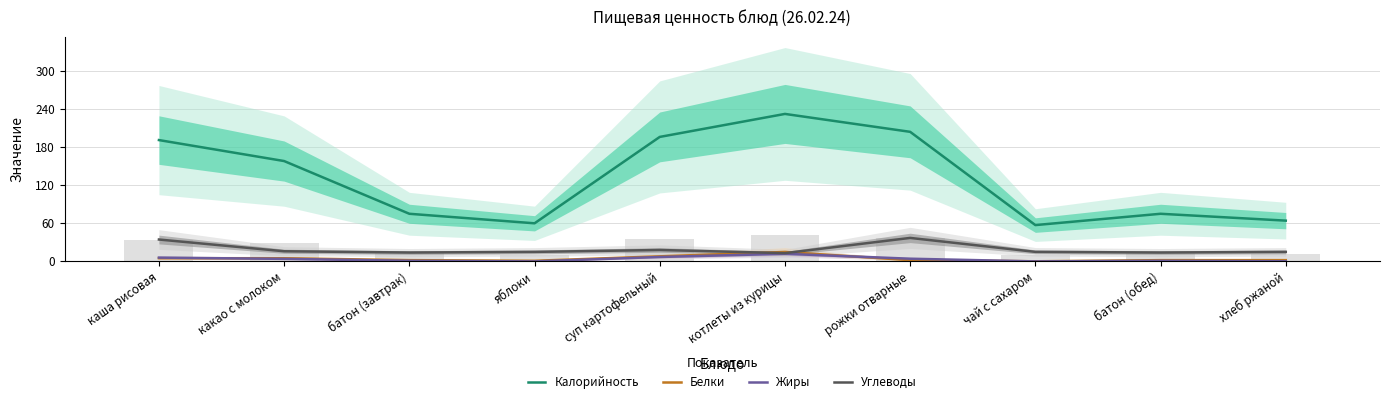

Which label corresponds to the smallest value in the chart?

яблоки